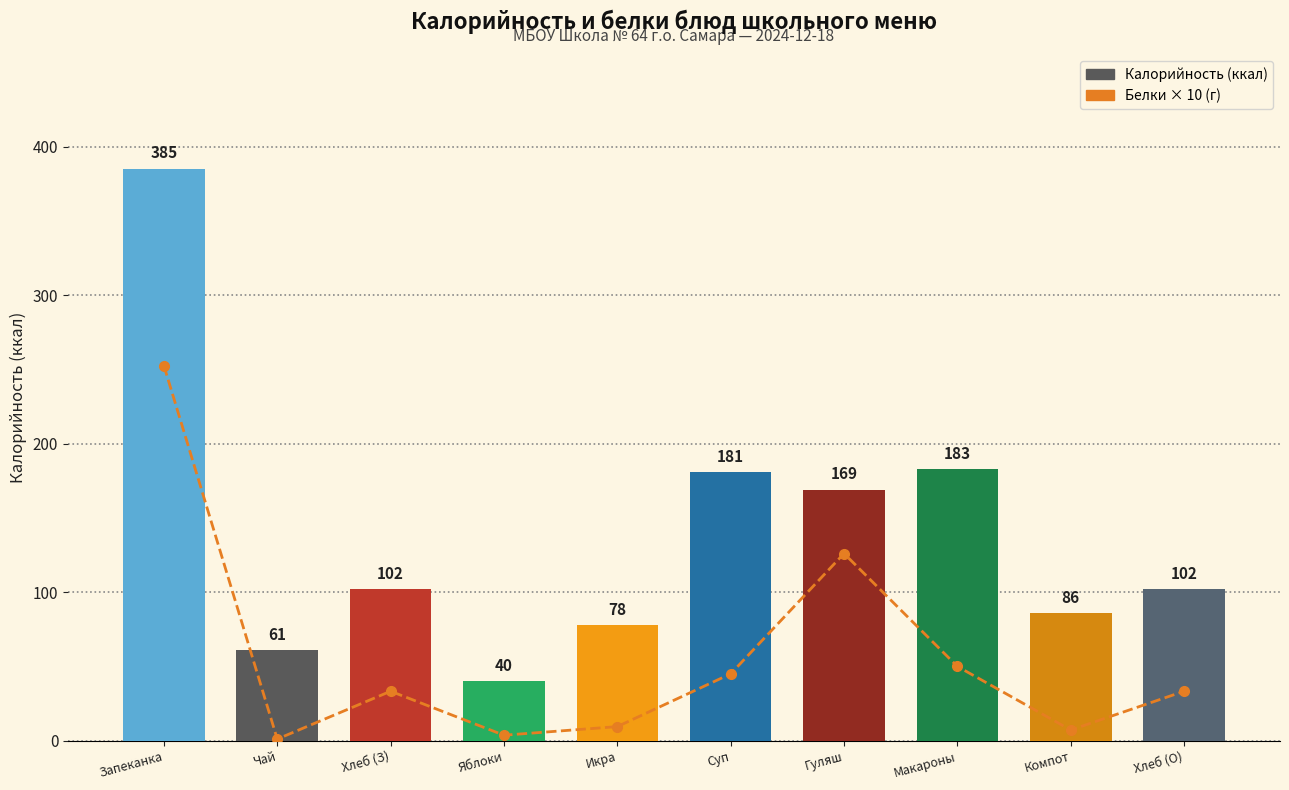

Which category has the highest value in the Белки × 10 series?

Запеканка